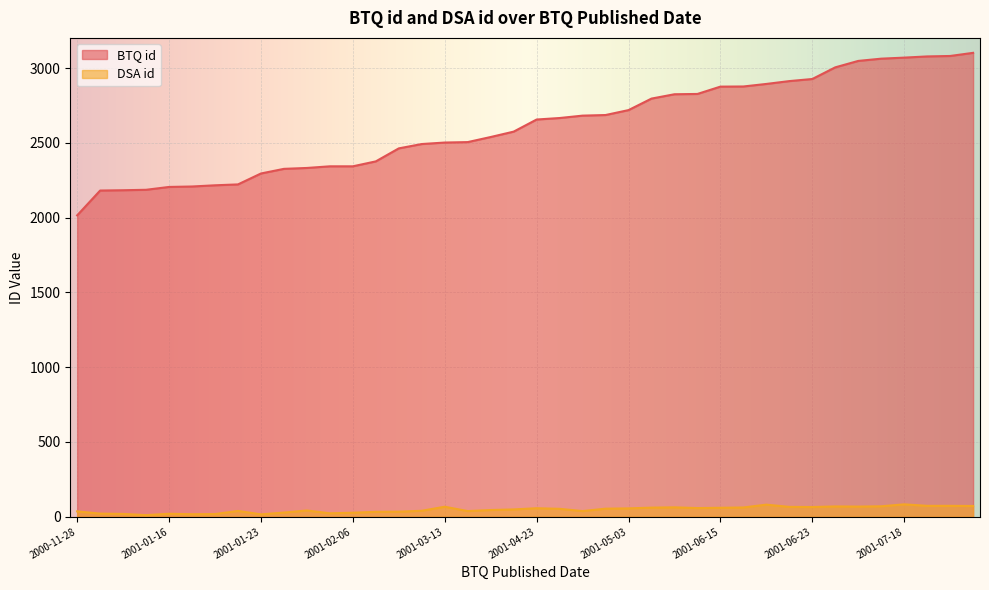

Rank the series at 2001-02-13 from lowest to highest value.

DSA id, BTQ id